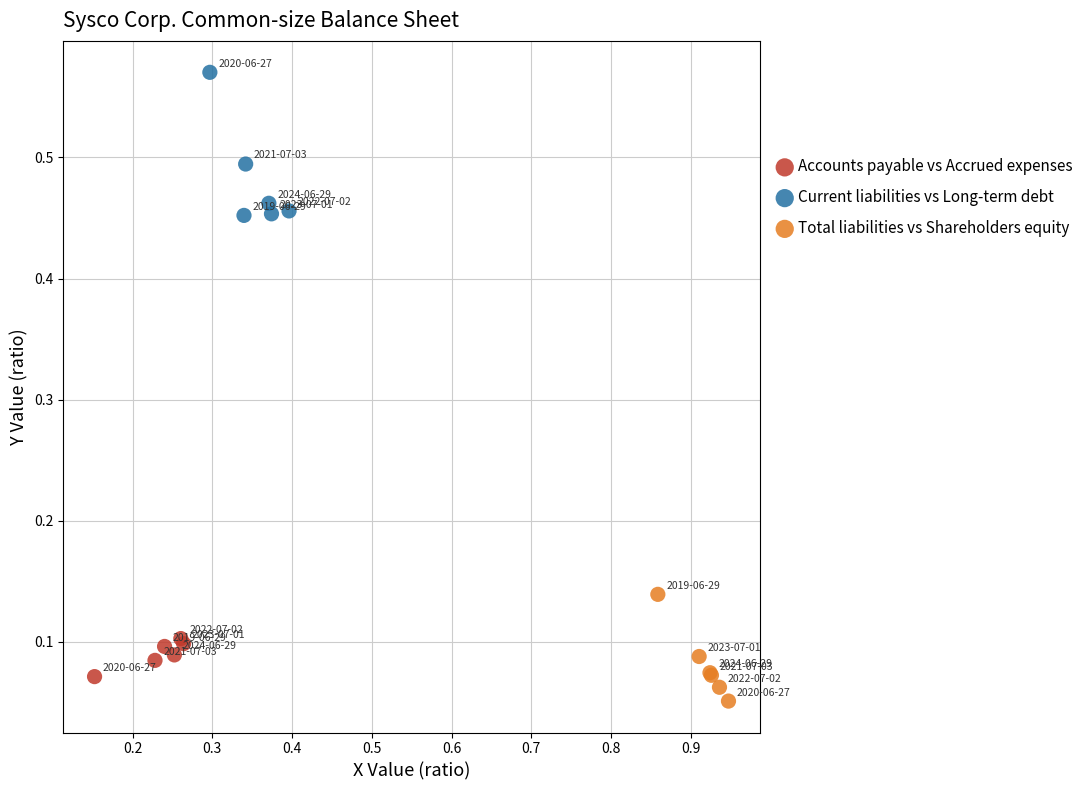

Which series has the widest spread of Y values?

Current liabilities vs Long-term debt